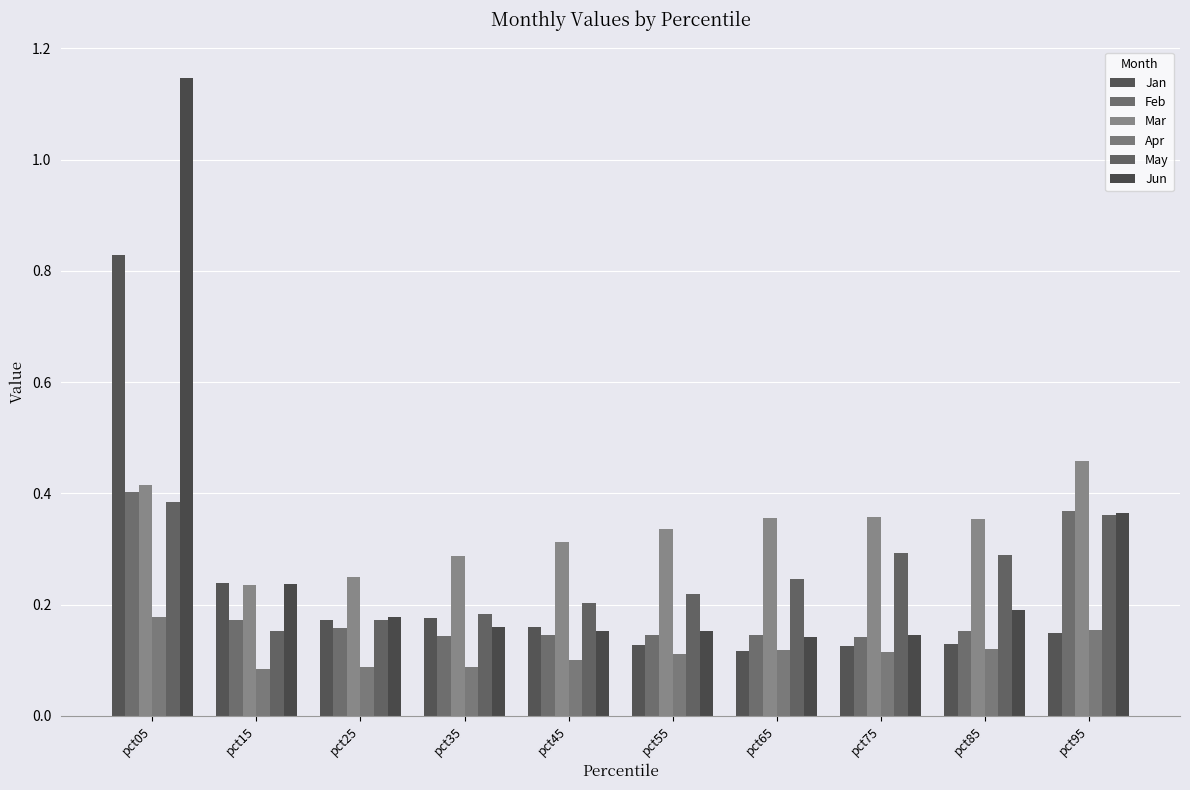

List the series in order of their peak value, lowest first.

Apr, May, Feb, Mar, Jan, Jun